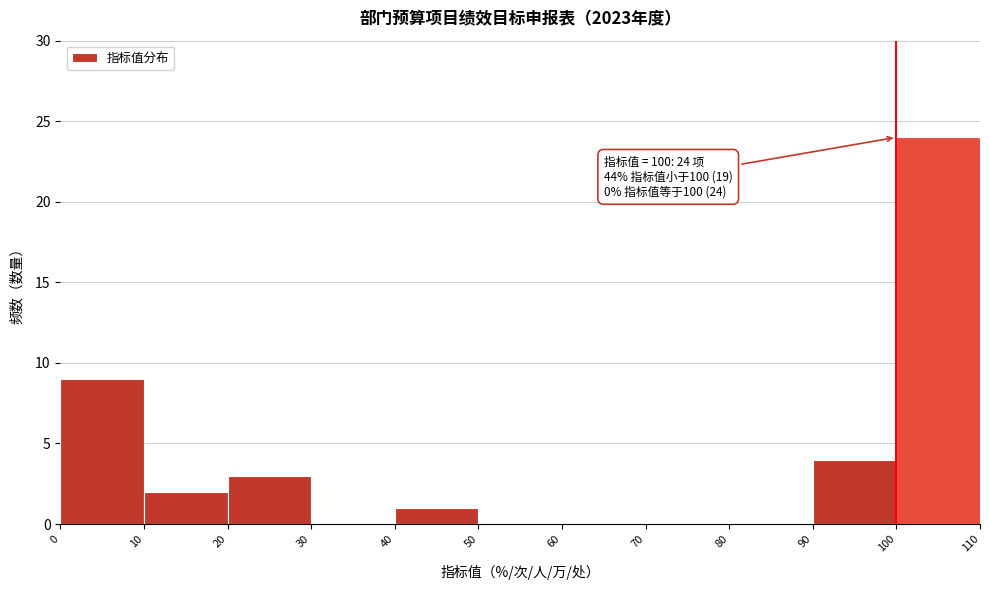

Over which range of the x-axis is the bar tallest?

100 to 110